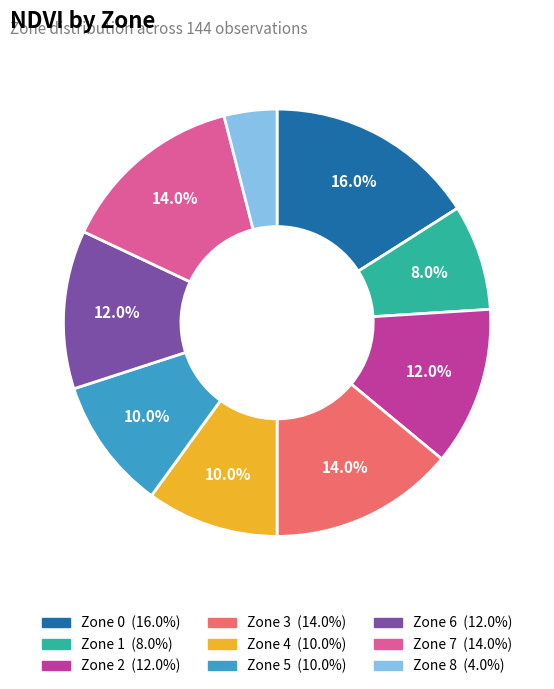

How many slices are in this pie chart?

9